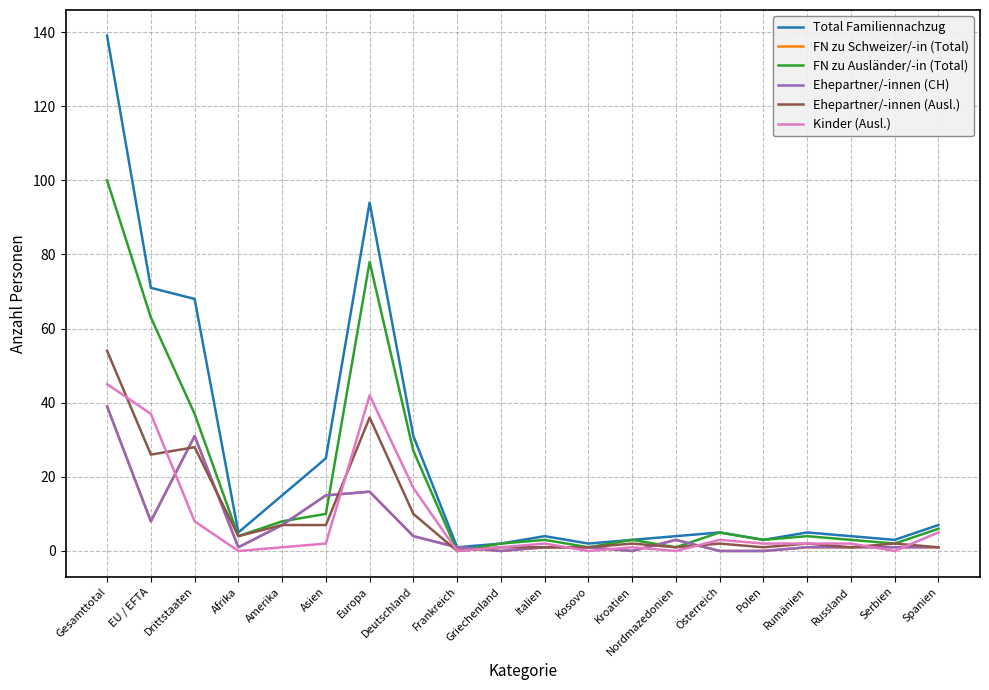

True or false: Ehepartner/-innen (Ausl.) has a value of 3 at Österreich.

False